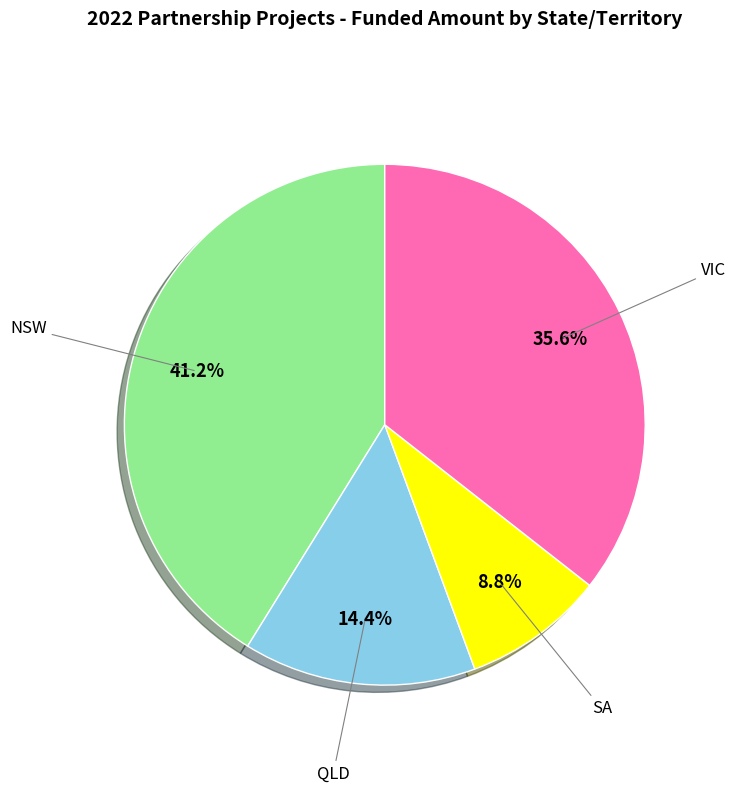

What percentage is the VIC slice, to the nearest percent?

36%